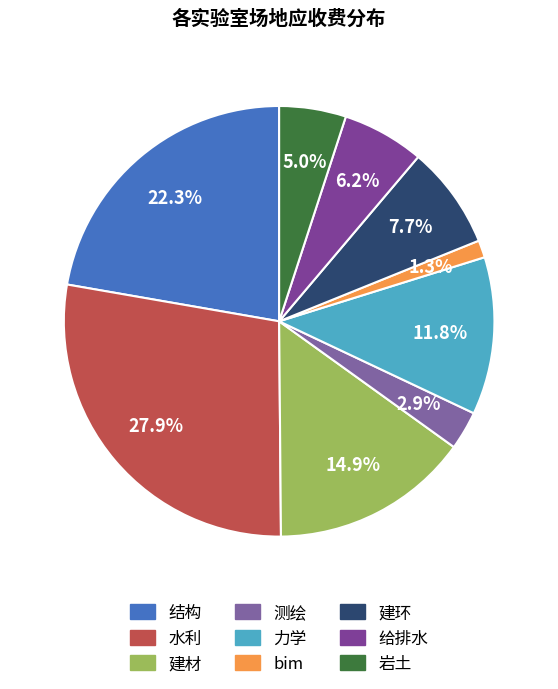

What is the ratio of the value at bim to the value at 给排水?

0.2